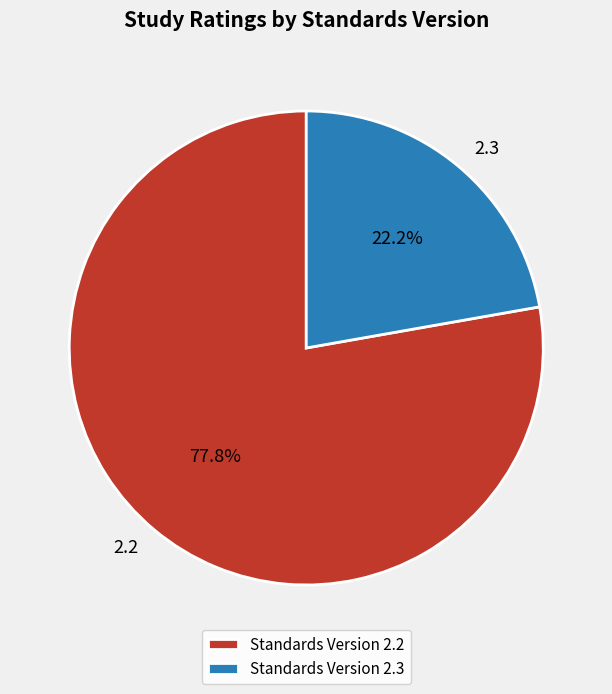

Count the number of slices in the pie.

2